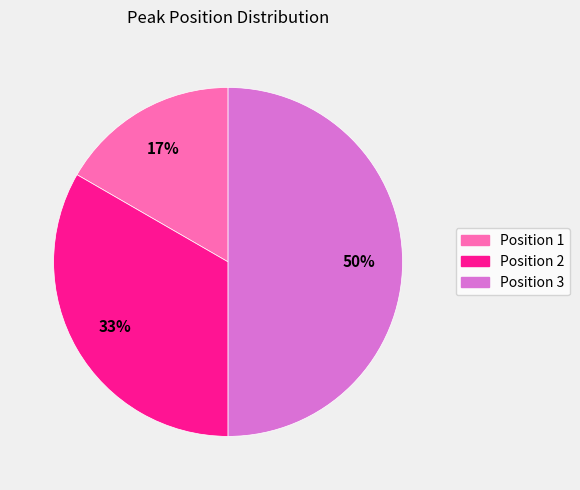

What is the ratio of the value at Position 2 to the value at Position 3?

0.7